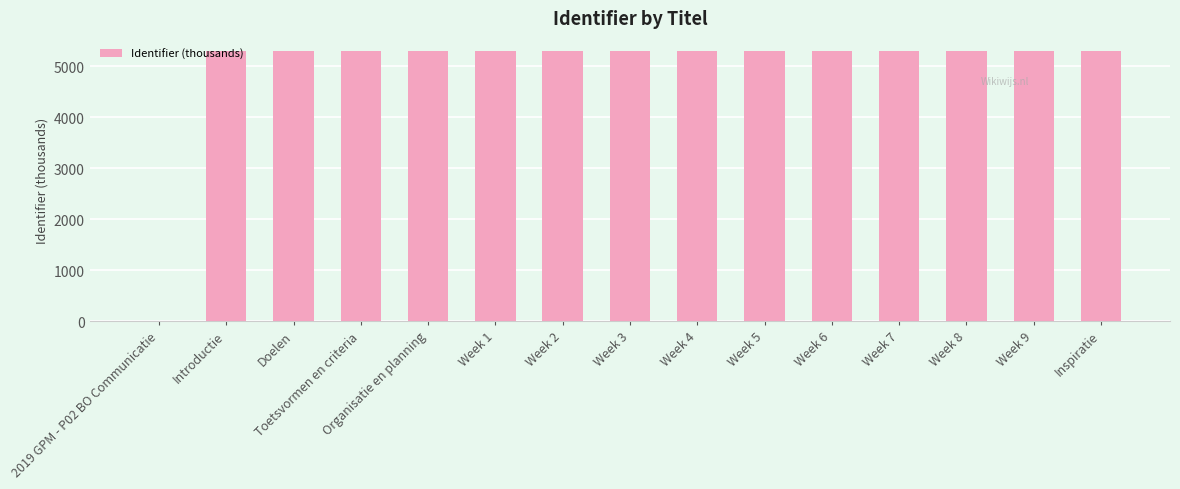

What is the ratio of the value at Inspiratie to the value at Week 4?

1.0